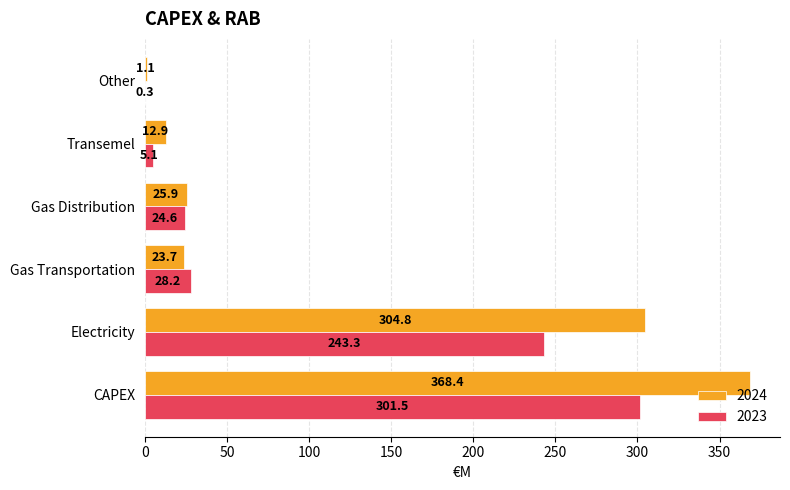

At which category is the sum across all series the highest?

CAPEX